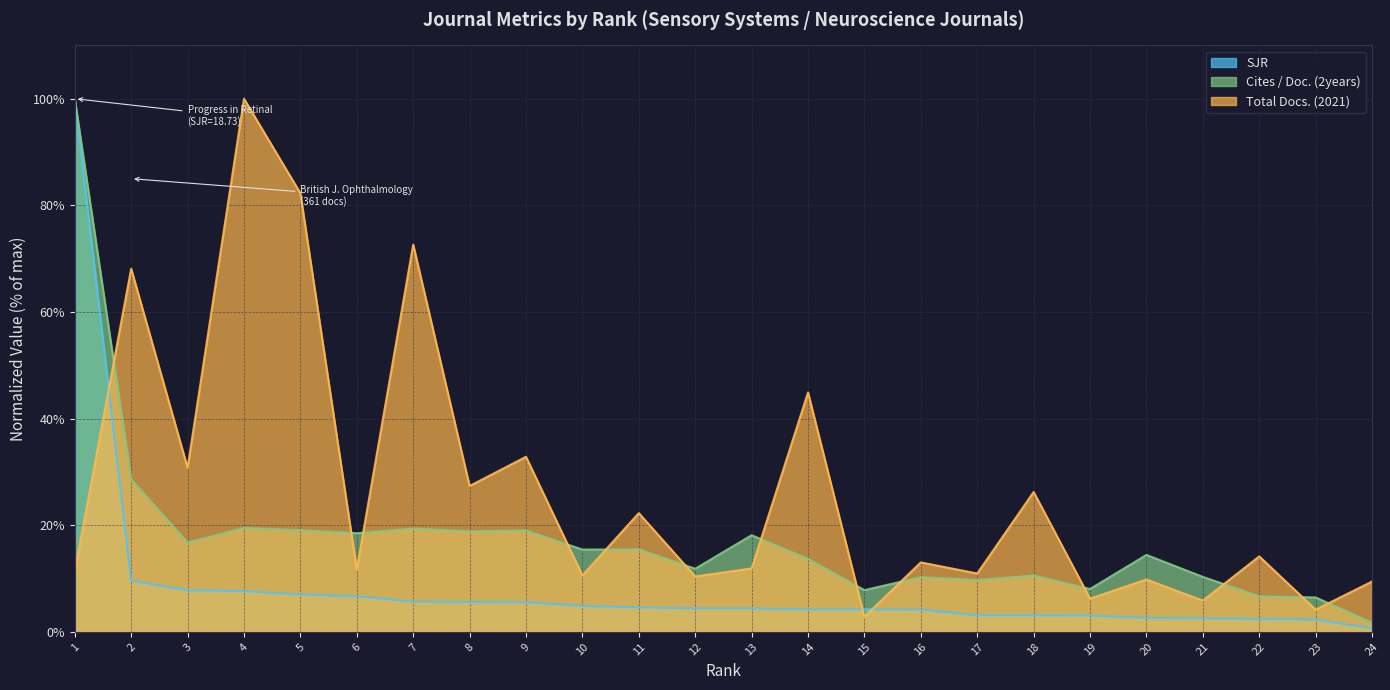

Rank the series at 1 from highest to lowest value.

SJR, Cites / Doc. (2years), Total Docs. (2021)